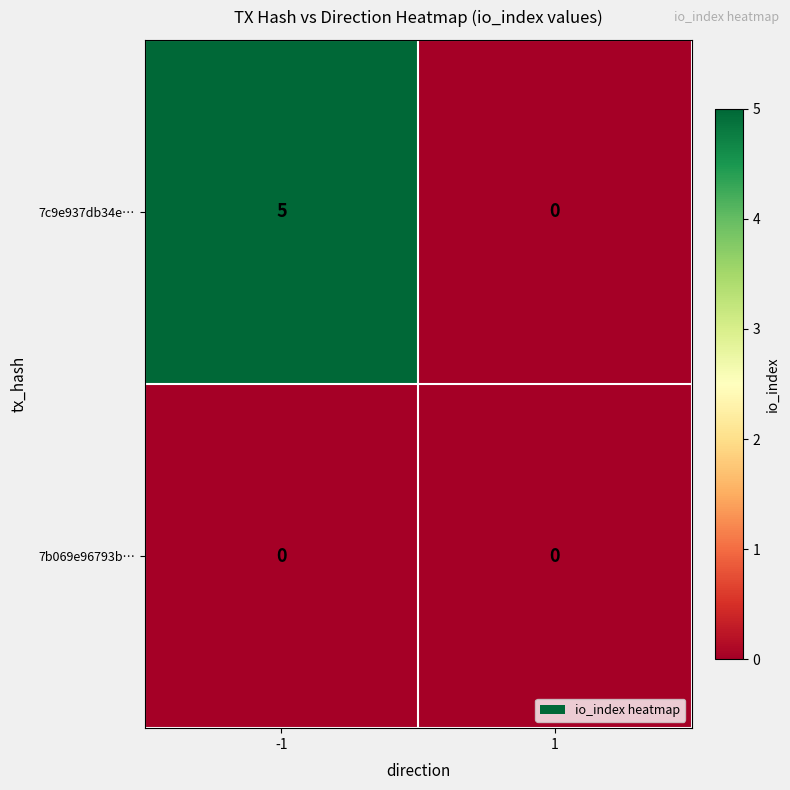

How many data points in 7c9e937db34e… are less than 5?

1